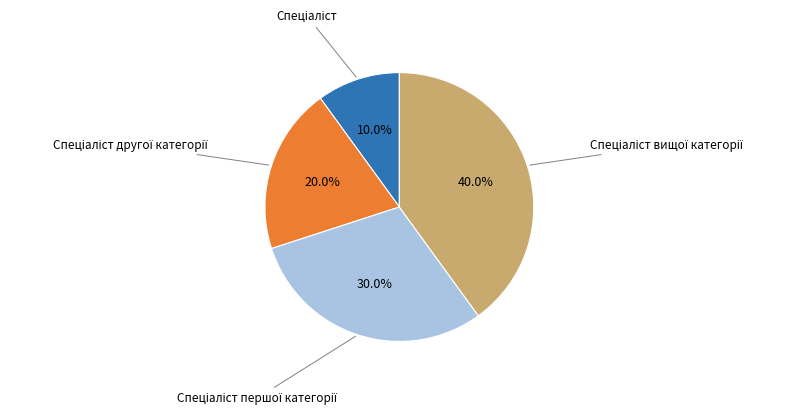

Is there a majority slice in this chart?

No